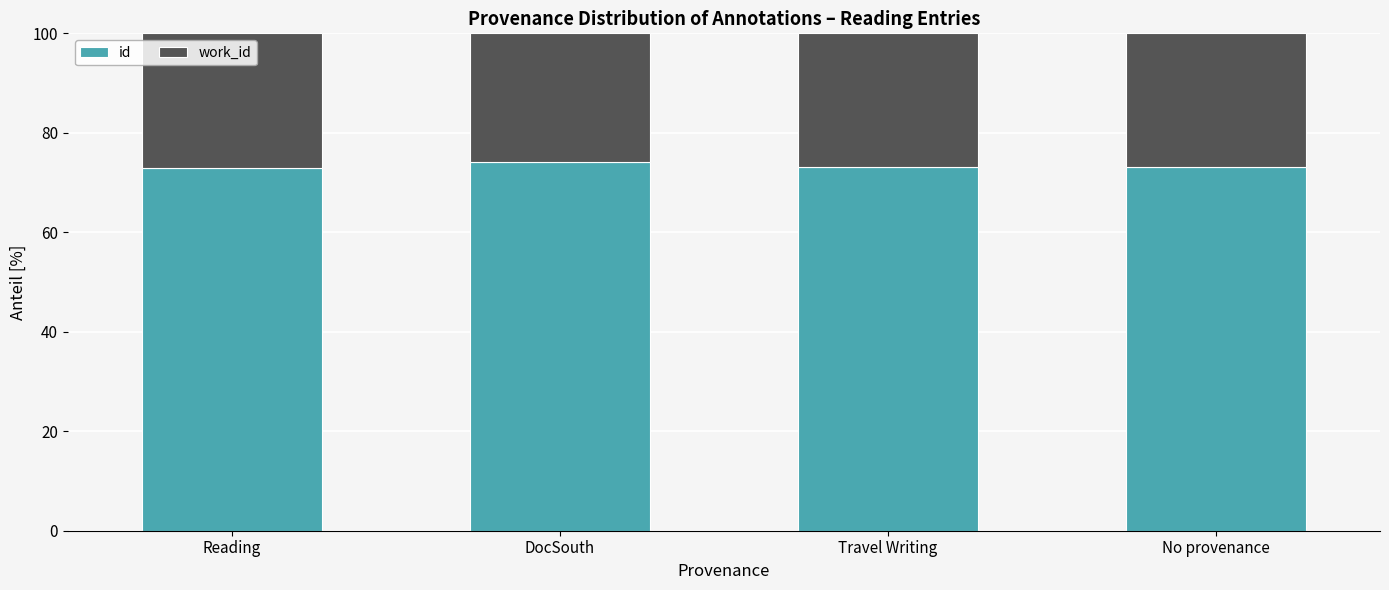

What value does the id series have at No provenance?

73.2